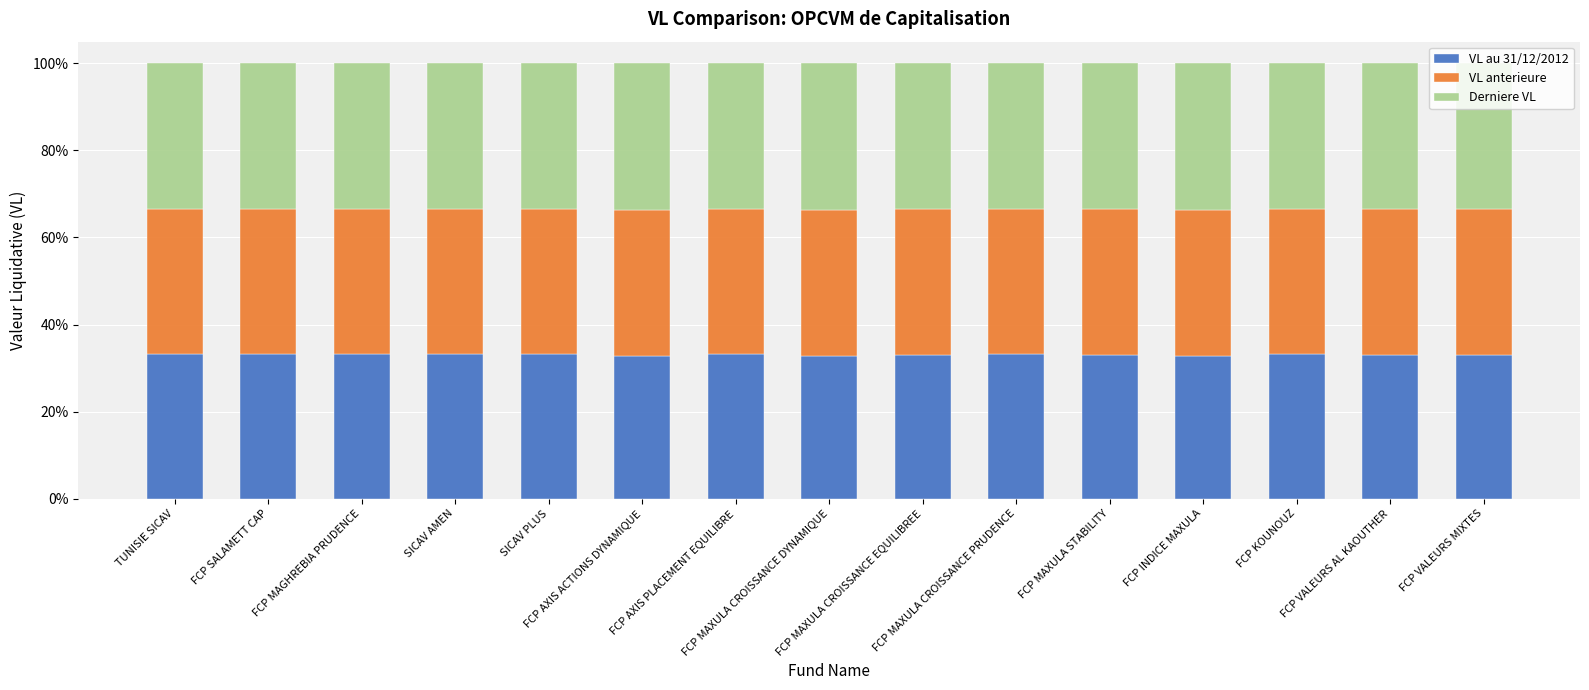

How many bars are there in total?

15